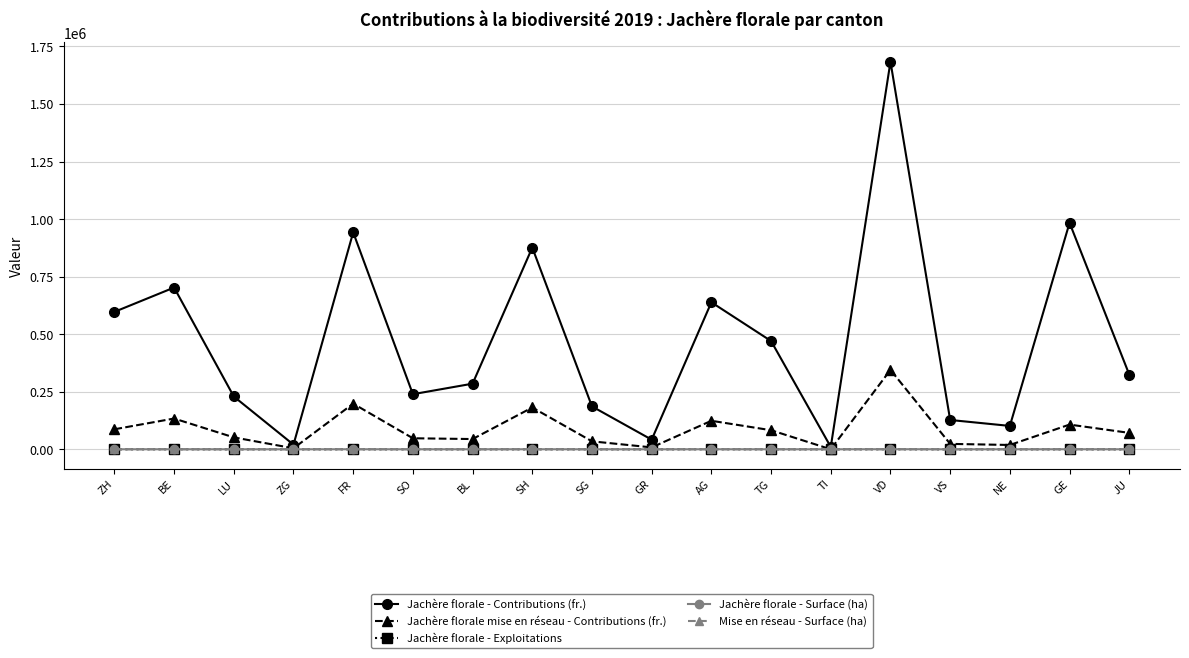

What is the difference between the Jachère florale - Surface (ha) values at BE and ZH?

28